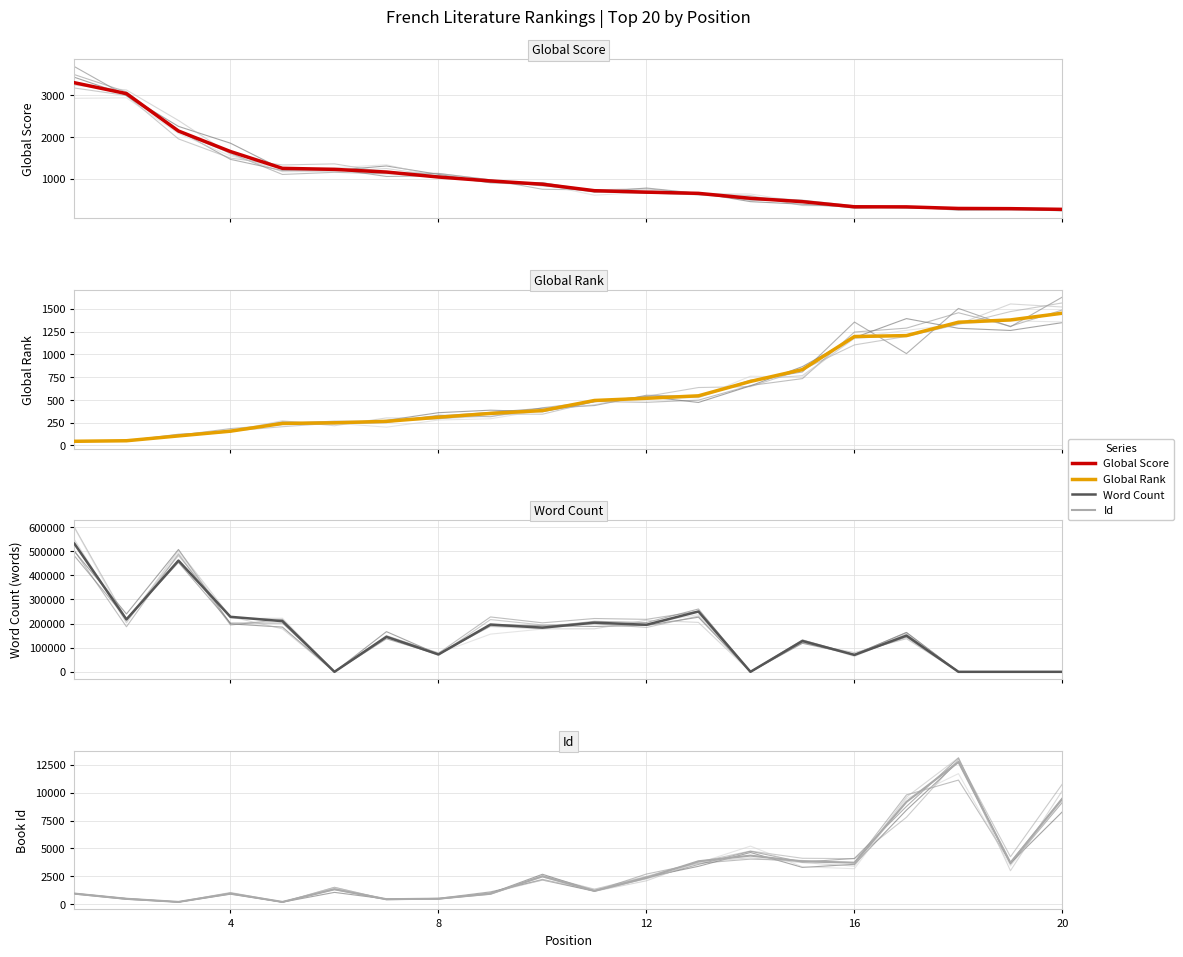

Rank the series by their maximum value, from highest to lowest.

Word Count, Id, Global Score, Global Rank